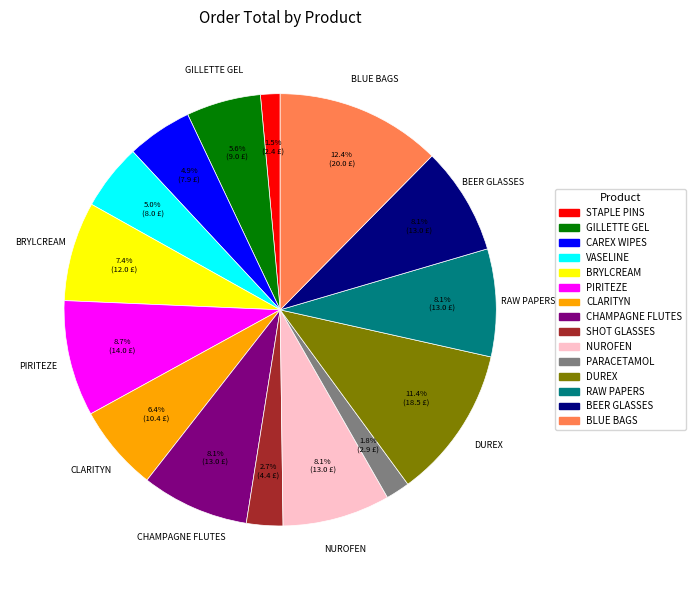

Is there any slice that represents more than half of the pie?

No